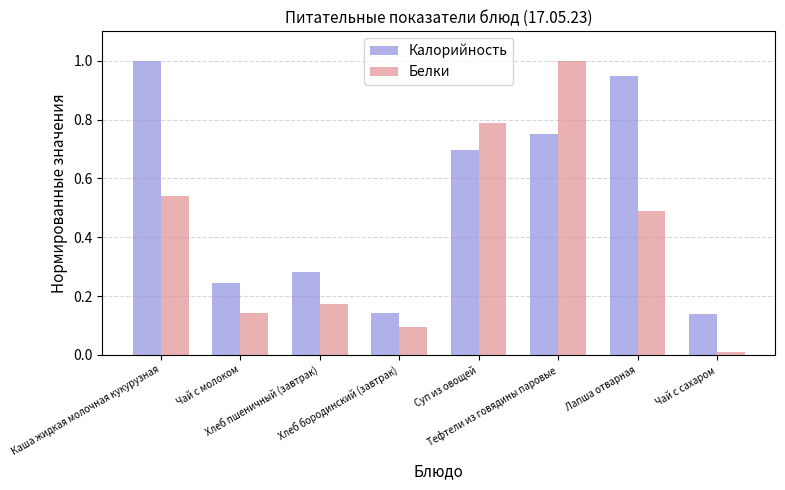

Are the bars horizontal?

No